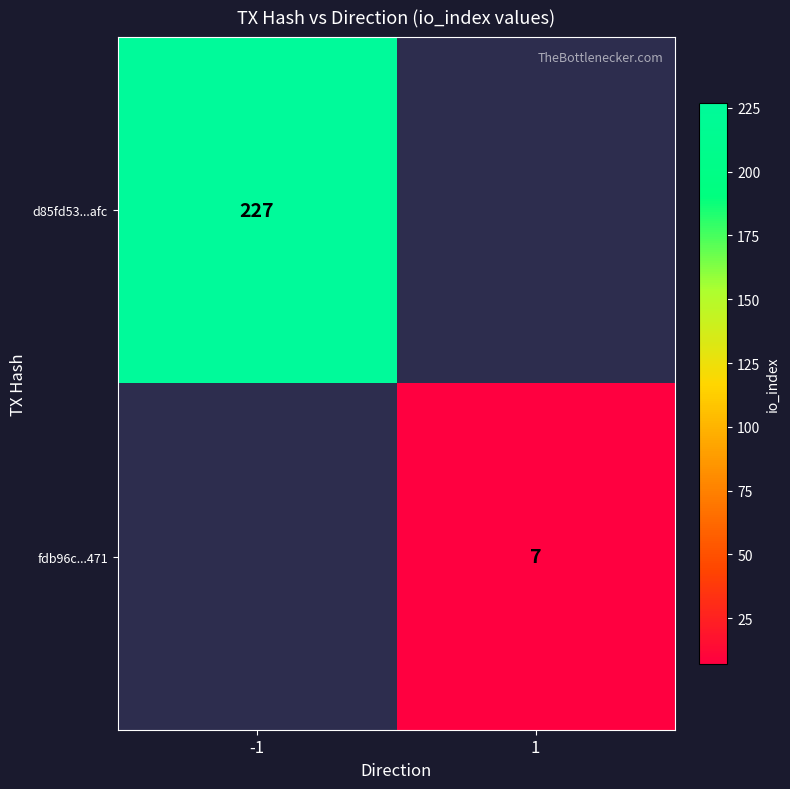

True or false: d85fd53...afc has a value of 227 at -1.

True